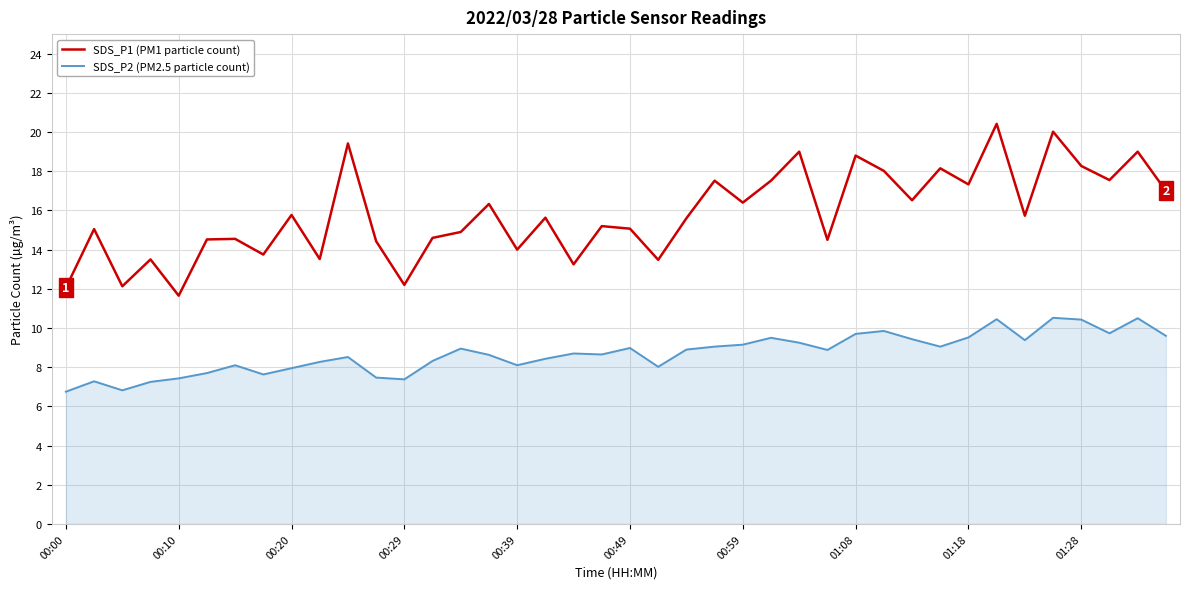

True or false: SDS_P1 (PM1 particle count) and SDS_P2 (PM2.5 particle count) intersect in this chart.

False